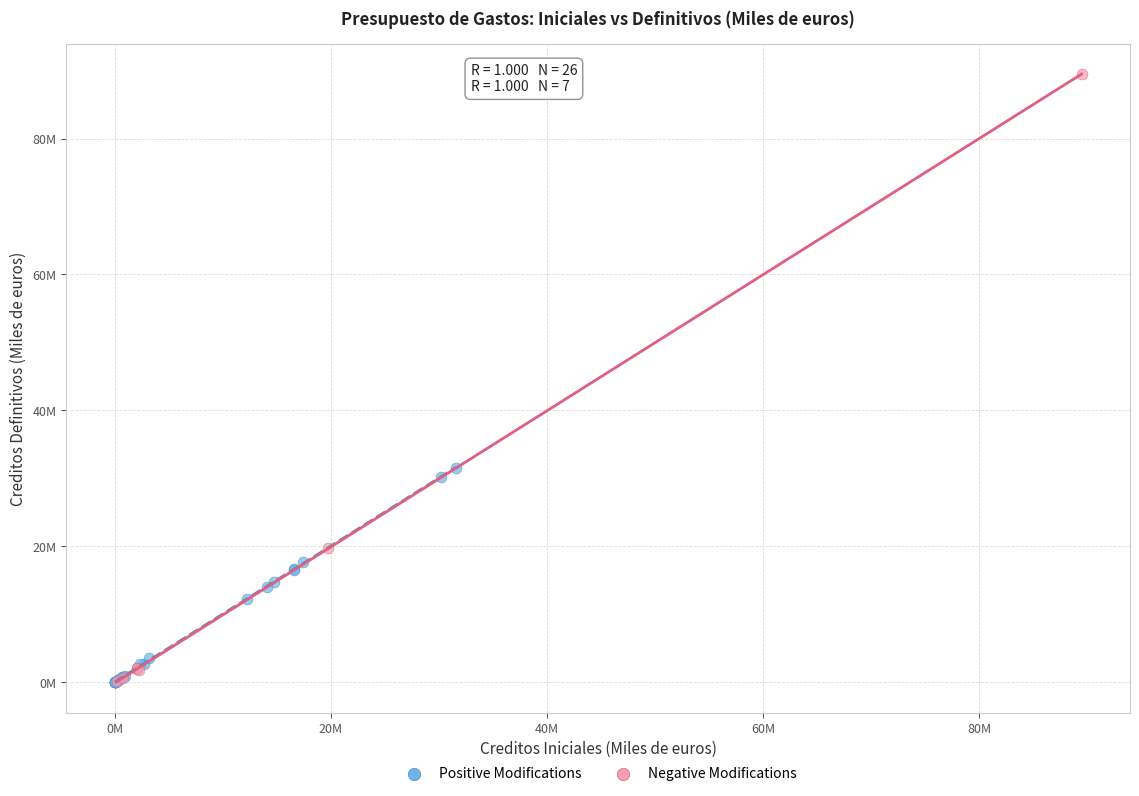

What are all the series names shown in the legend?

Positive Modifications, Negative Modifications